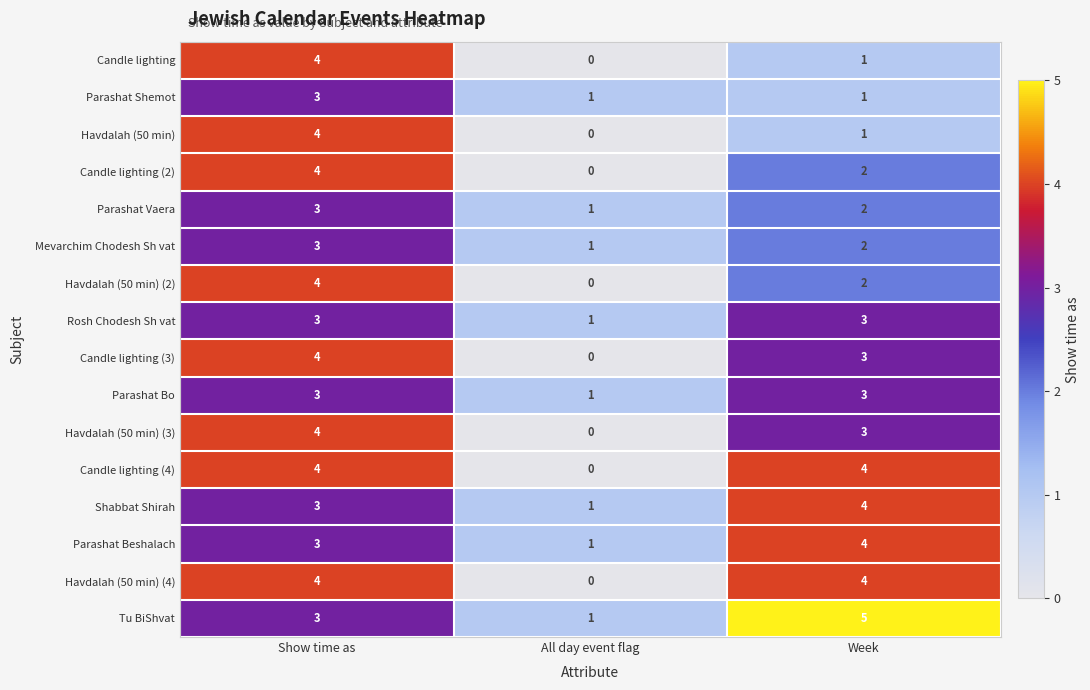

The Havdalah (50 min) (4) series shows 6 at Show time as. True or false?

False